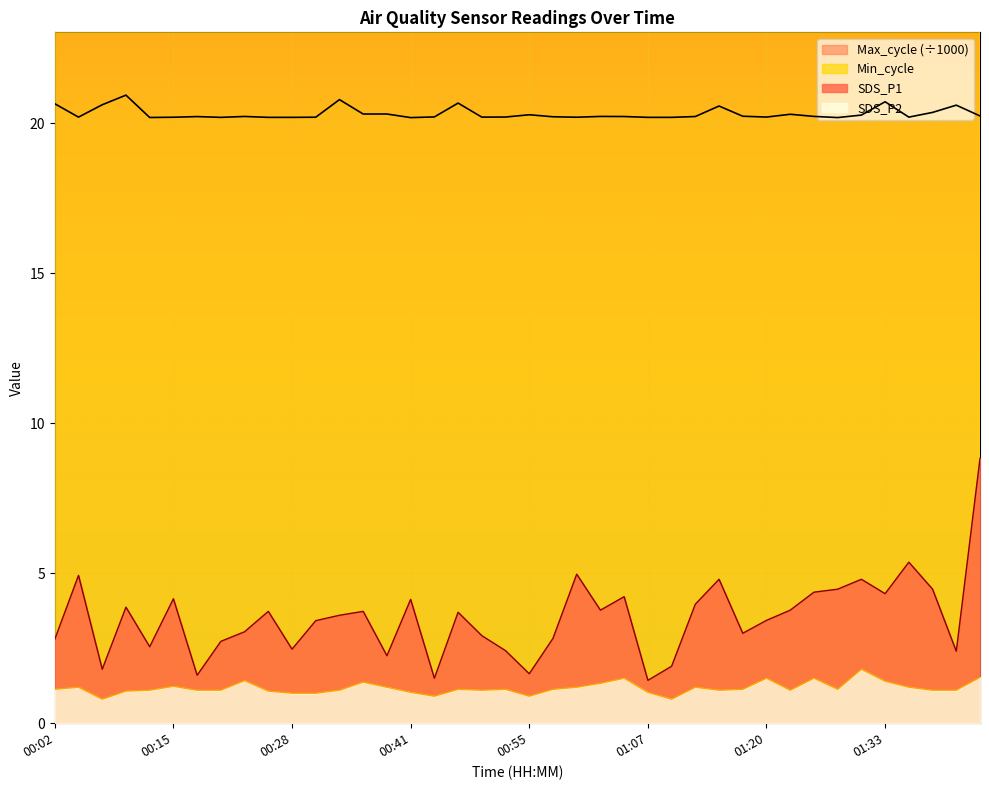

True or false: Min_cycle and SDS_P2 intersect in this chart.

False